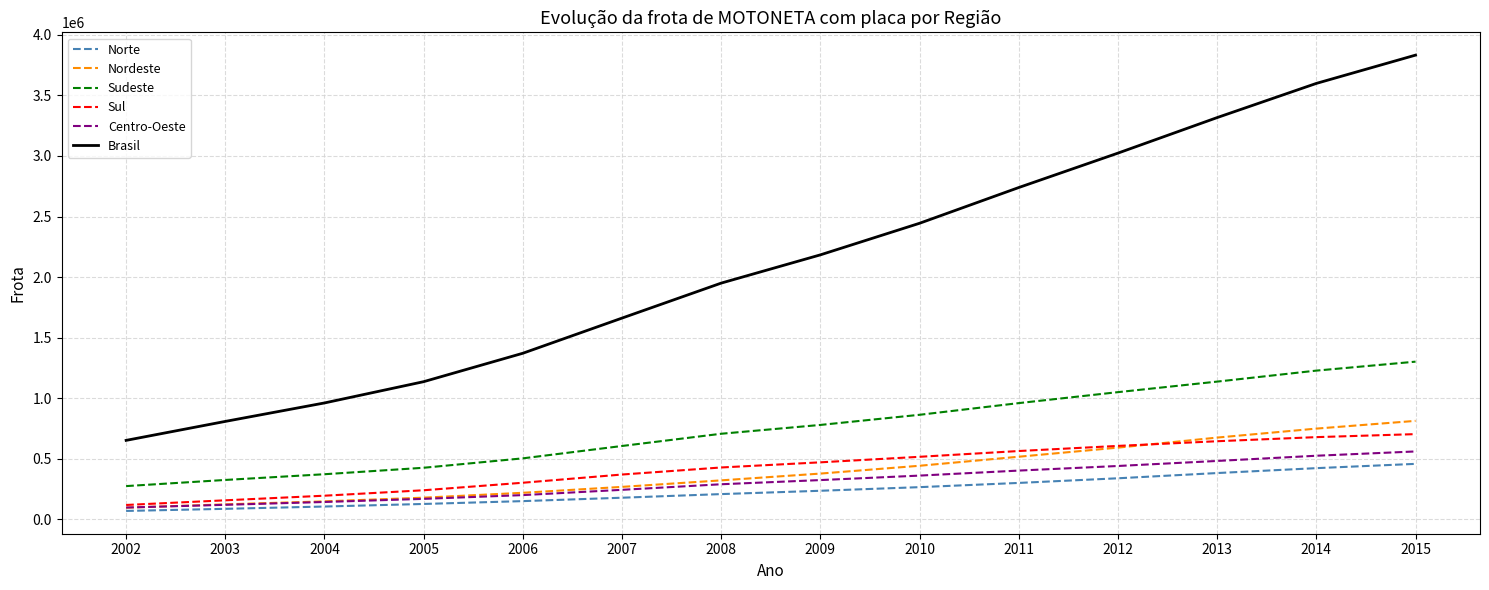

Between 2006 and 2012, which series saw the biggest shift?

Brasil